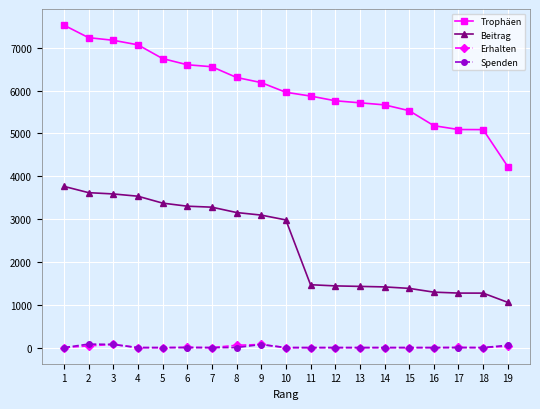

What is the greatest value displayed?

7530